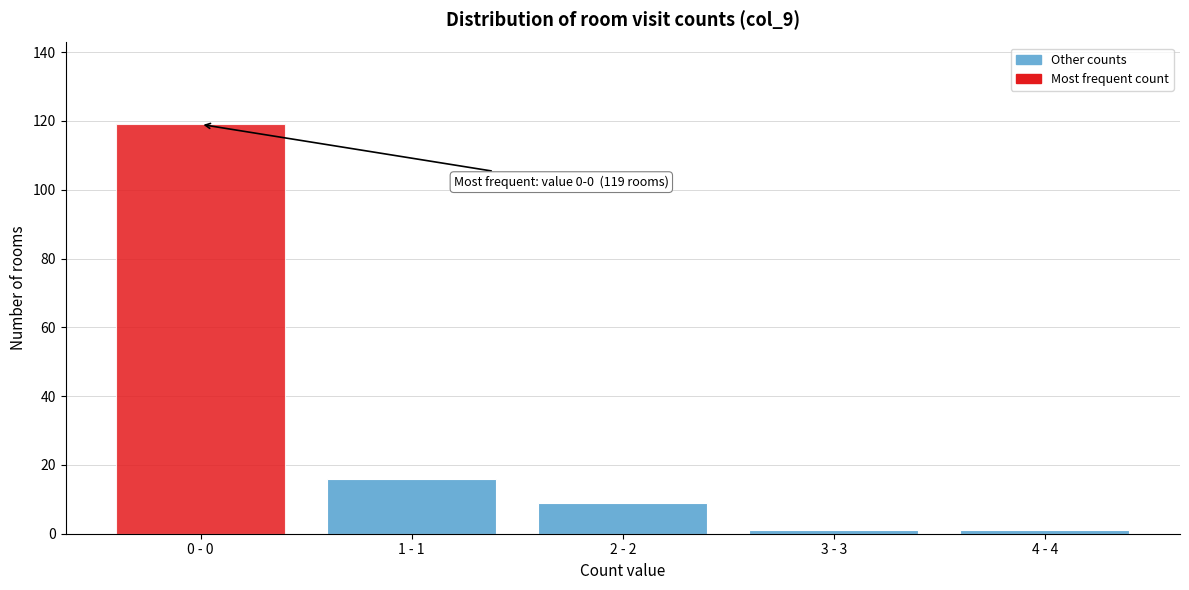

Reading right to left, transcribe all the data shown in this chart.

1	1	9	16	119